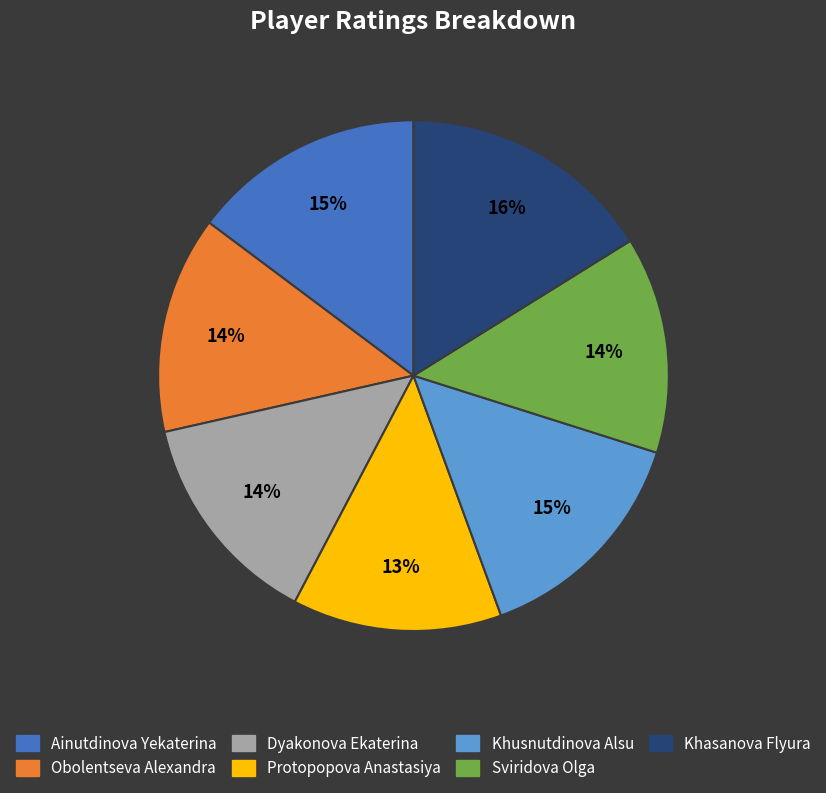

To the nearest percent, what is the average slice percentage?

14%